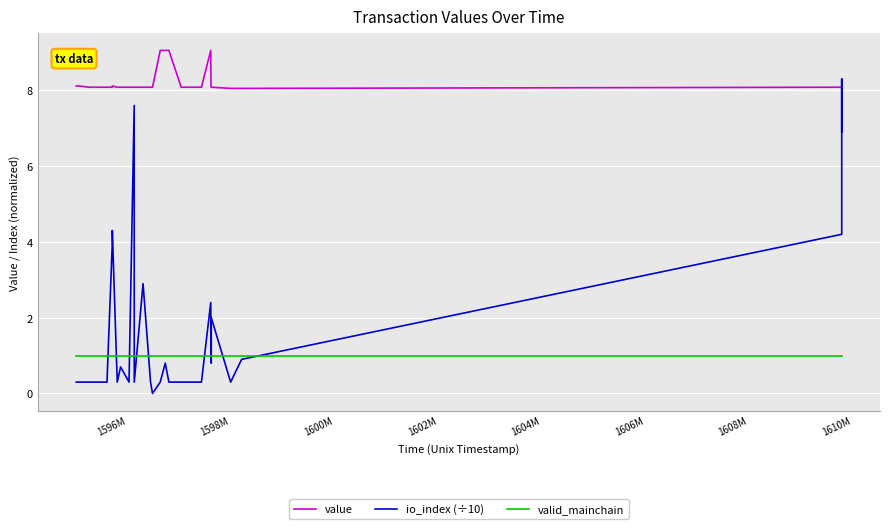

List the series in order of their peak value, lowest first.

valid_mainchain, io_index (÷10), value